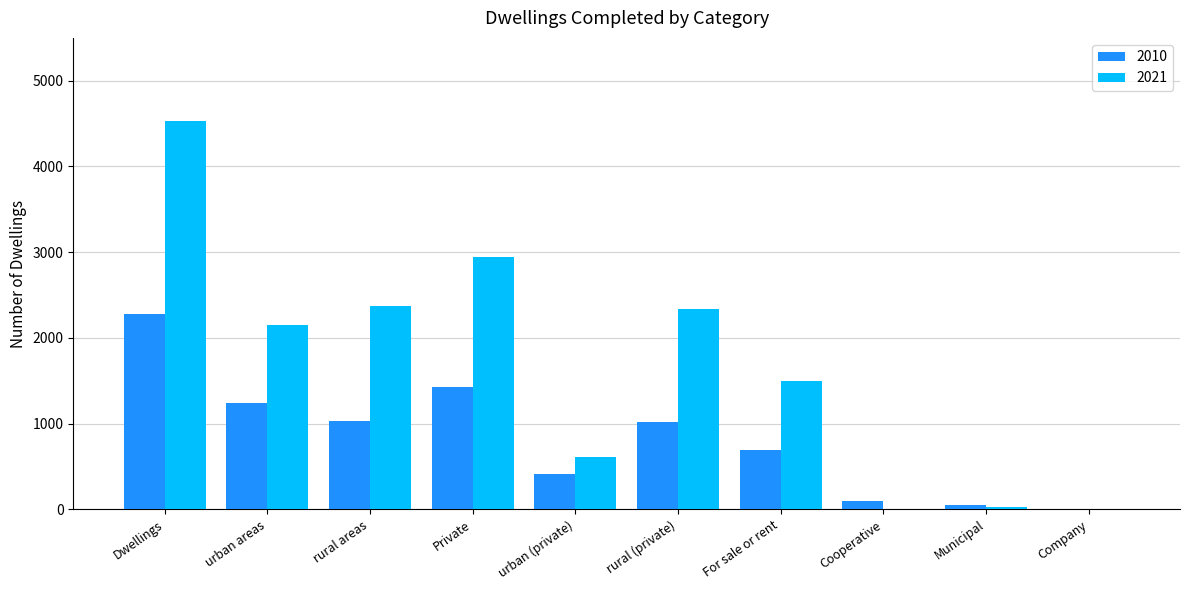

What value does the 2021 series have at rural areas?

2369